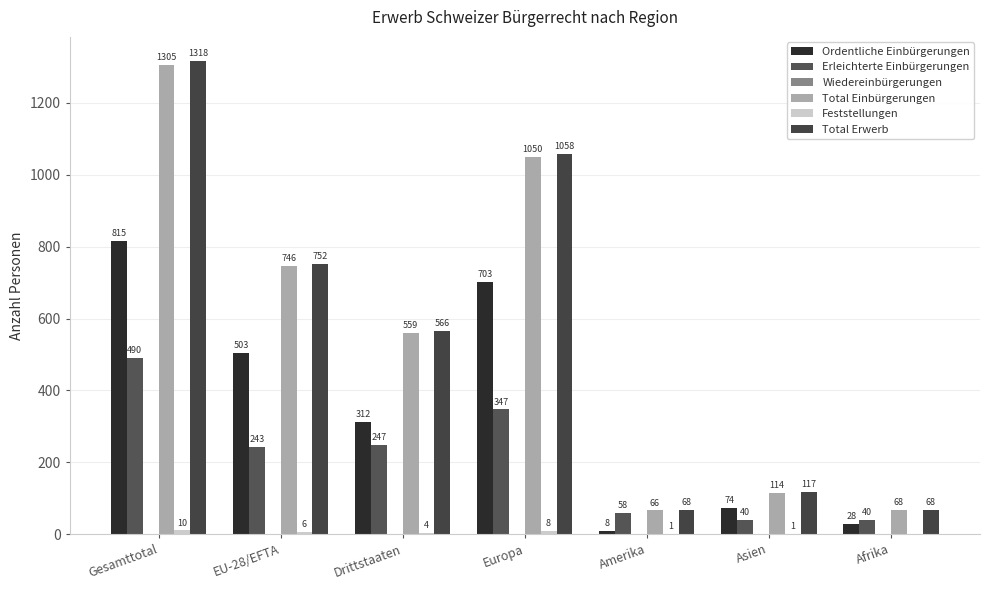

How many groups of bars are there?

7